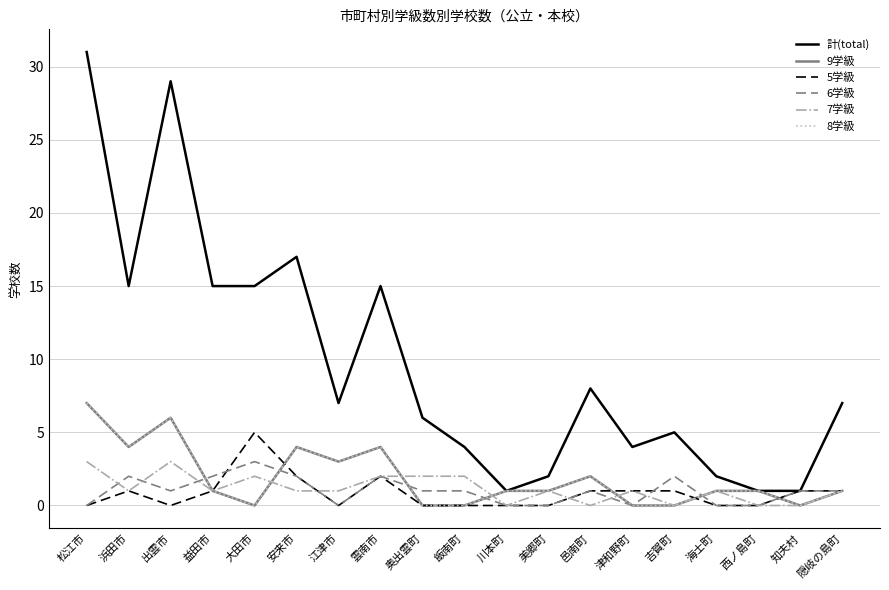

Reading right to left, list all the values displayed in this chart.

計(total): 7	1	1	2	5	4	8	2	1	4	6	15	7	17	15	15	29	15	31
9学級: 1	0	1	1	0	0	2	1	1	0	0	4	3	4	0	1	6	4	7
5学級: 1	1	0	0	1	1	1	0	0	0	0	2	0	2	5	1	0	1	0
6学級: 1	1	0	0	2	0	1	0	0	1	1	2	0	2	3	2	1	2	0
7学級: 1	0	0	1	0	1	0	1	0	2	2	2	1	1	2	1	3	1	3
8学級: 1	0	1	1	0	0	2	1	1	0	0	4	3	4	0	1	6	4	7